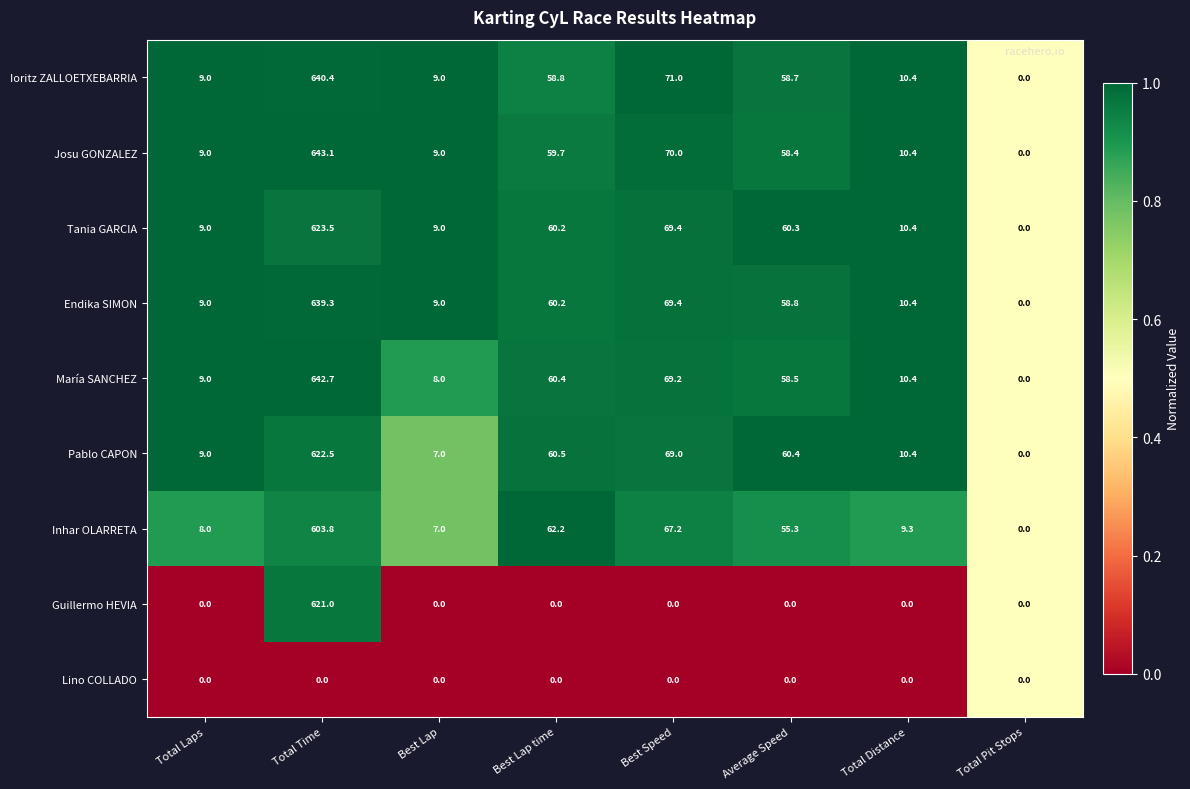

List the series in order of their peak value, lowest first.

Lino COLLADO, Inhar OLARRETA, Guillermo HEVIA, Pablo CAPON, Tania GARCIA, Endika SIMON, Ioritz ZALLOETXEBARRIA, María SANCHEZ, Josu GONZALEZ